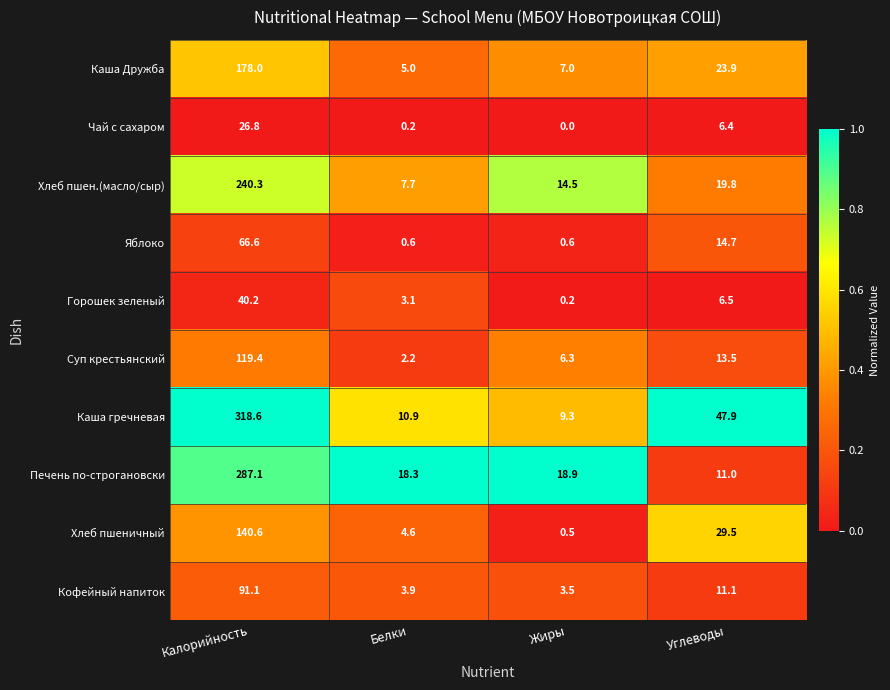

At which label is Кофейный напиток closest to 47?

Углеводы